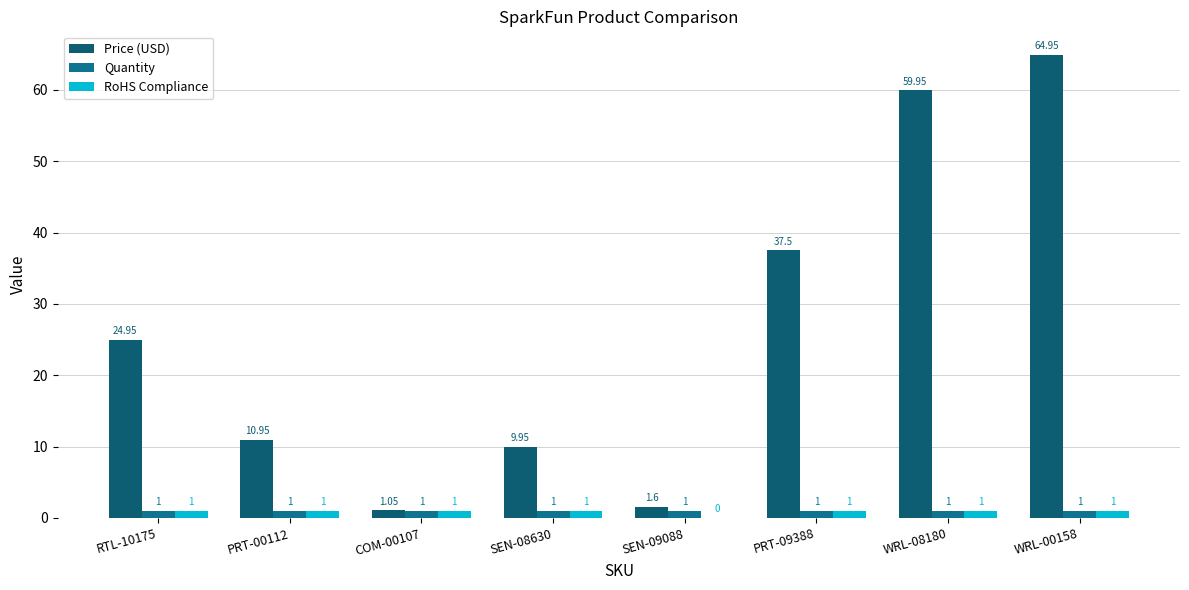

What is the value of the Price (USD) bar at the 1st from the left?

24.9